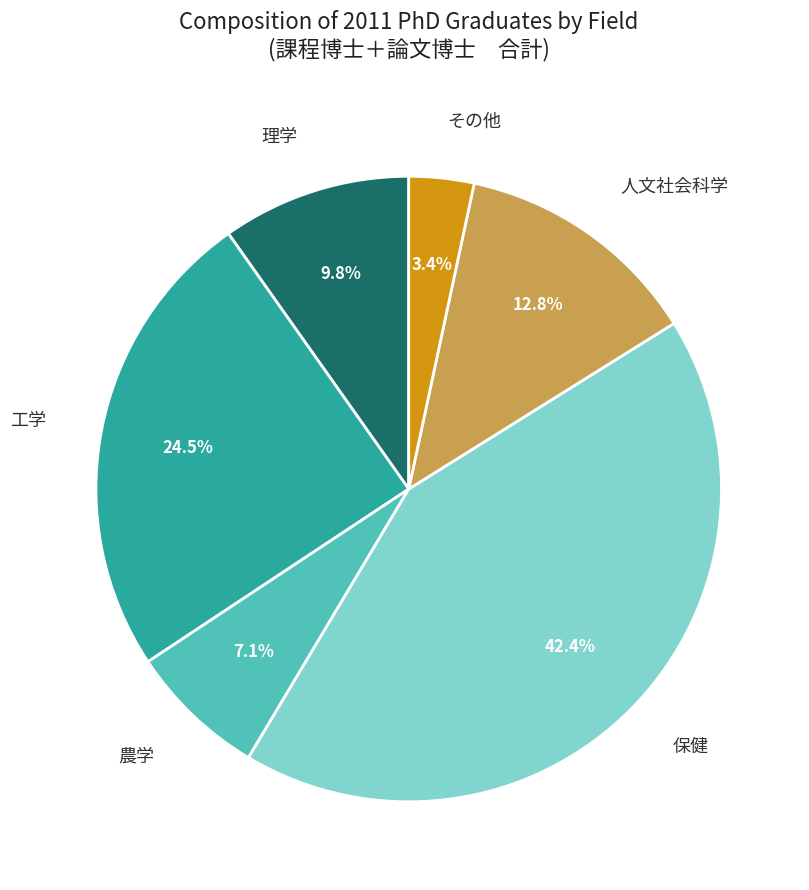

Is there any slice that represents more than half of the pie?

No